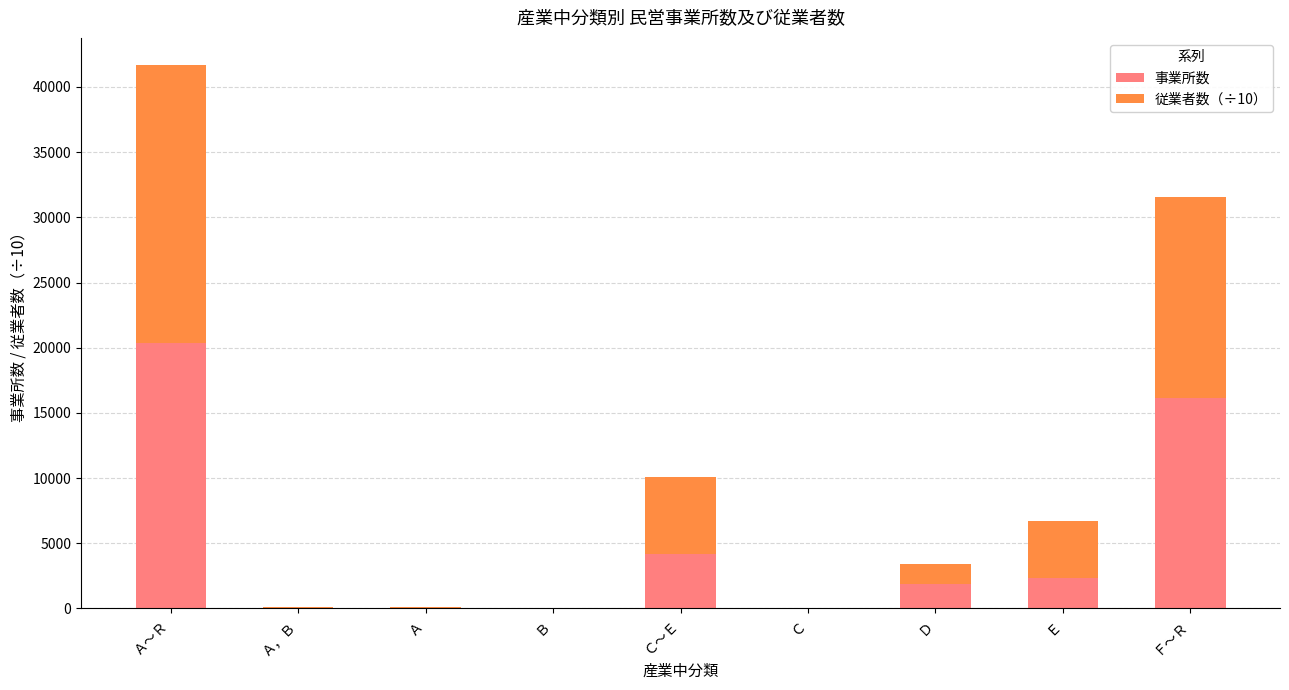

What is the total value across all series at Ｄ?

3382.7